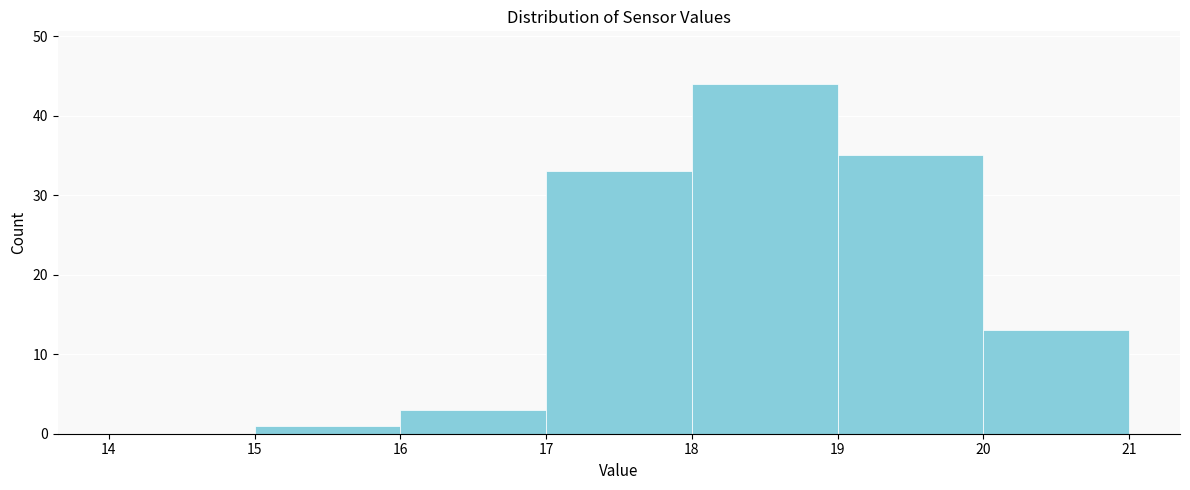

Which range on the x-axis has the tallest bar?

18 to 19